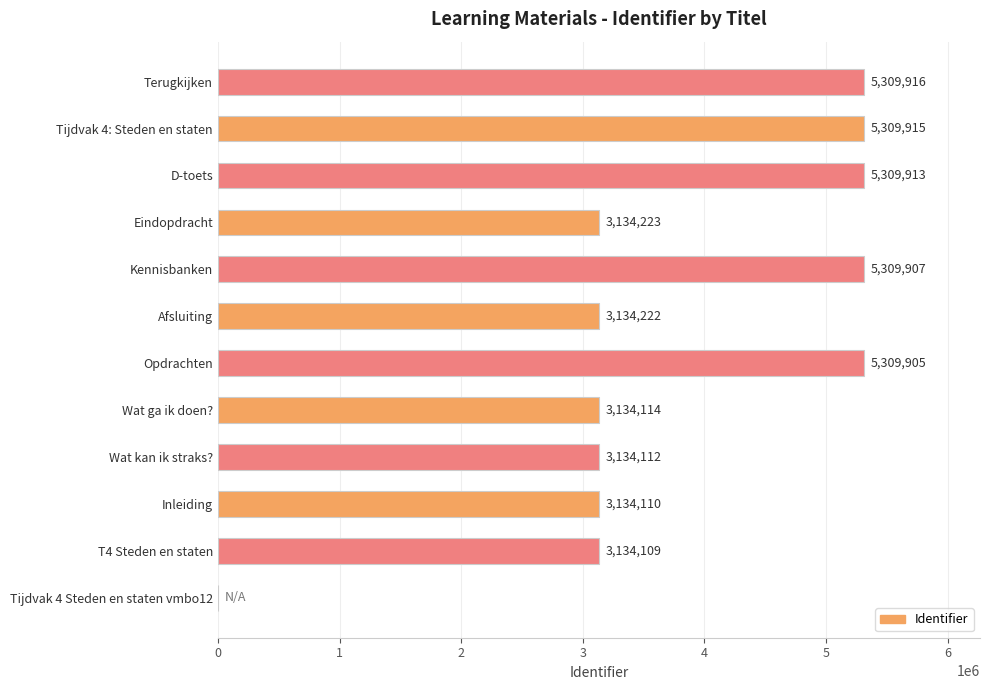

How many data points does each series have?

12